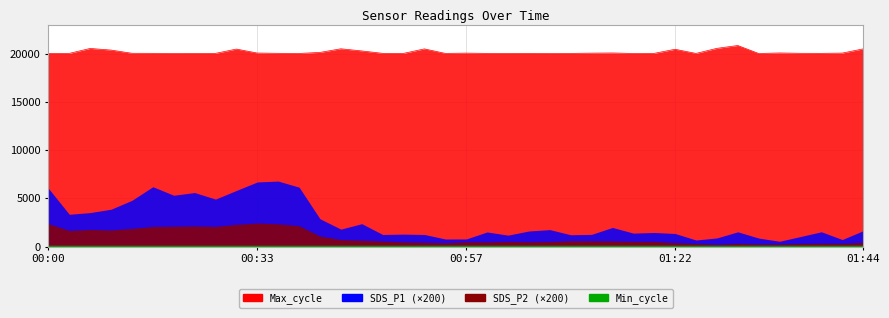

True or false: Min_cycle and Max_cycle intersect in this chart.

False